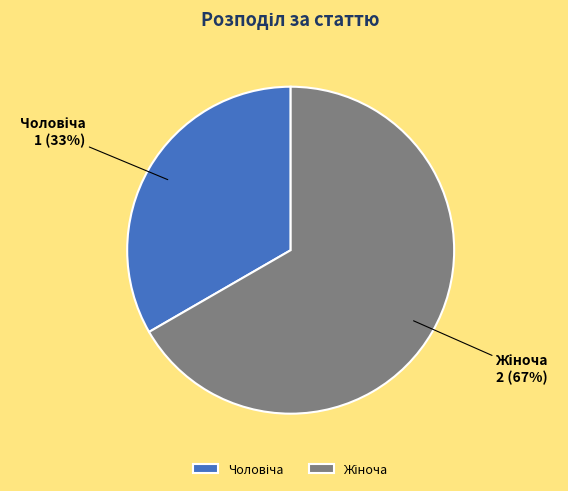

To the nearest percent, what is the average slice percentage?

50%